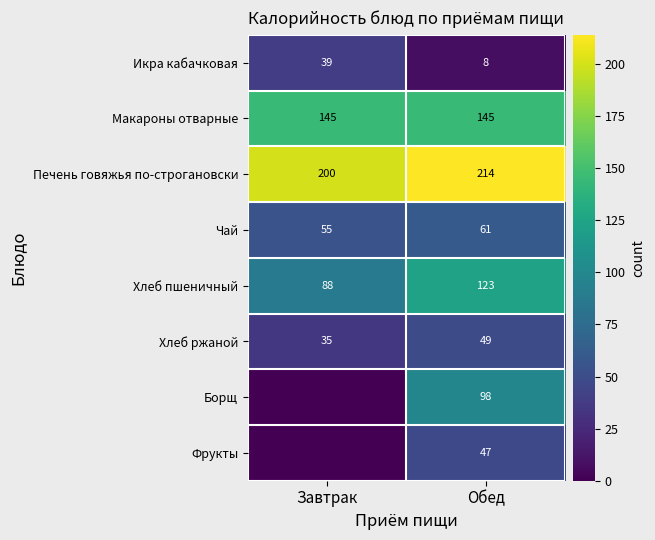

Read the Макароны отварные value at Завтрак.

145